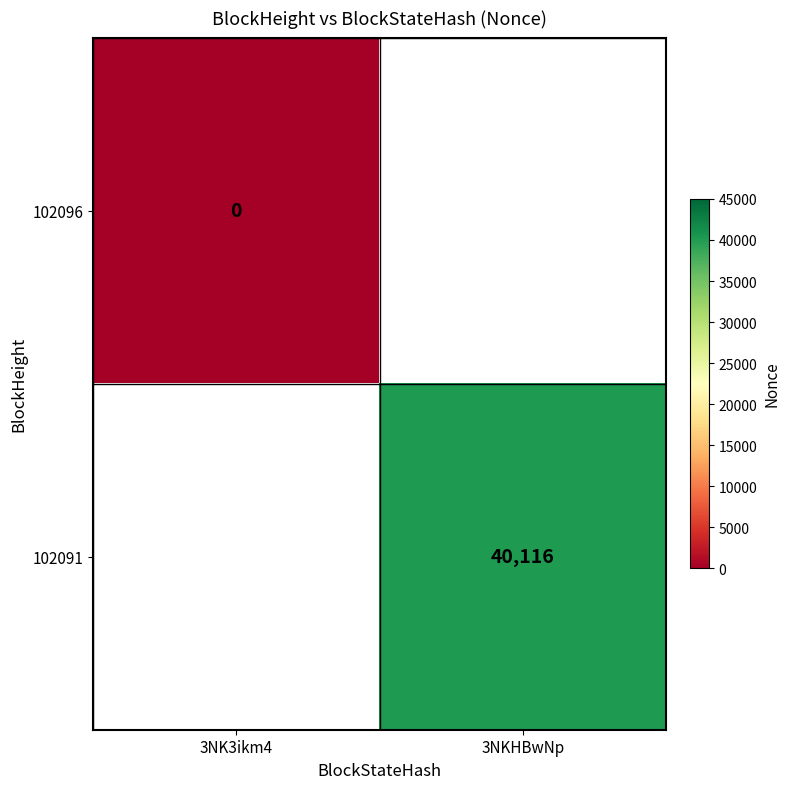

Is it true that 102091 equals 54633 at 3NKHBwNp?

False